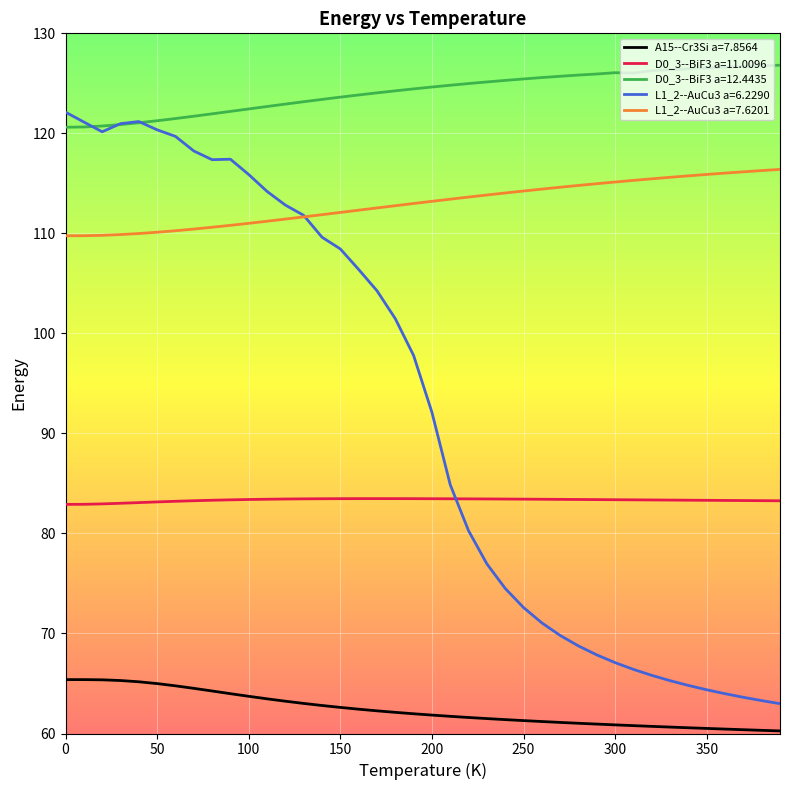

True or false: A15--Cr3Si a=7.8564 and D0_3--BiF3 a=11.0096 intersect in this chart.

False